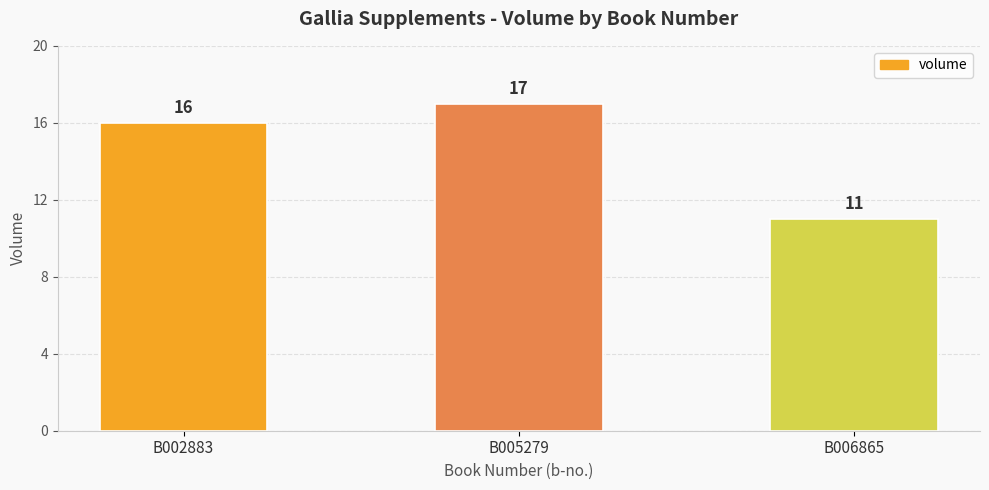

Reading right to left, list all the values displayed in this chart.

B006865=11	B005279=17	B002883=16